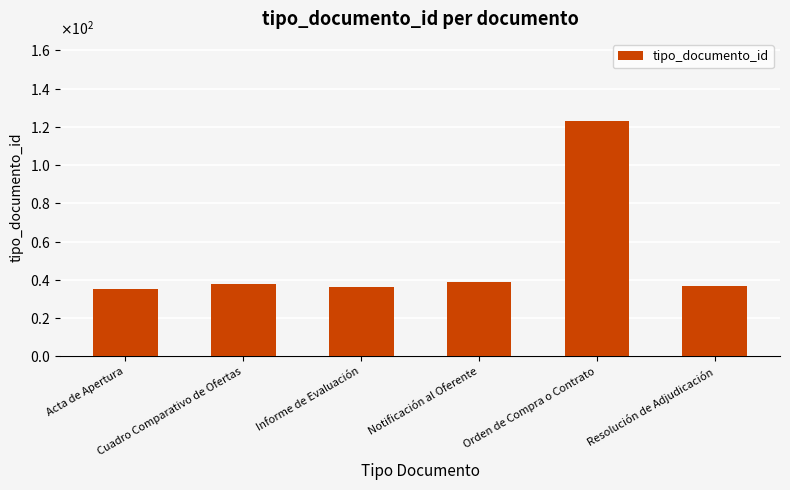

Reading left to right, list all the values displayed in this chart.

35	38	36	39	123	37